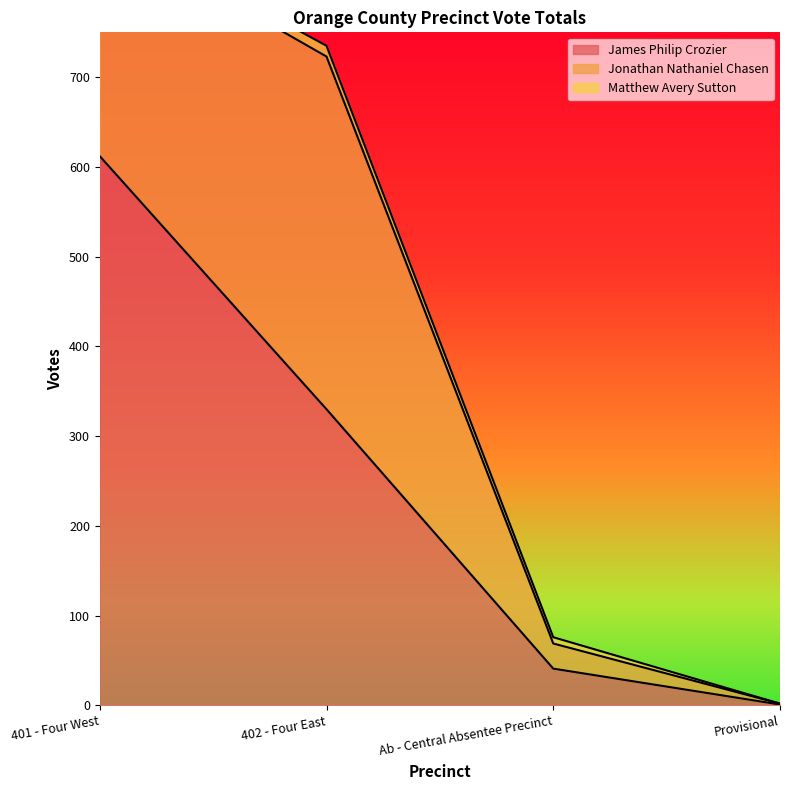

What is the total value across all series at 401 - Four West?

873